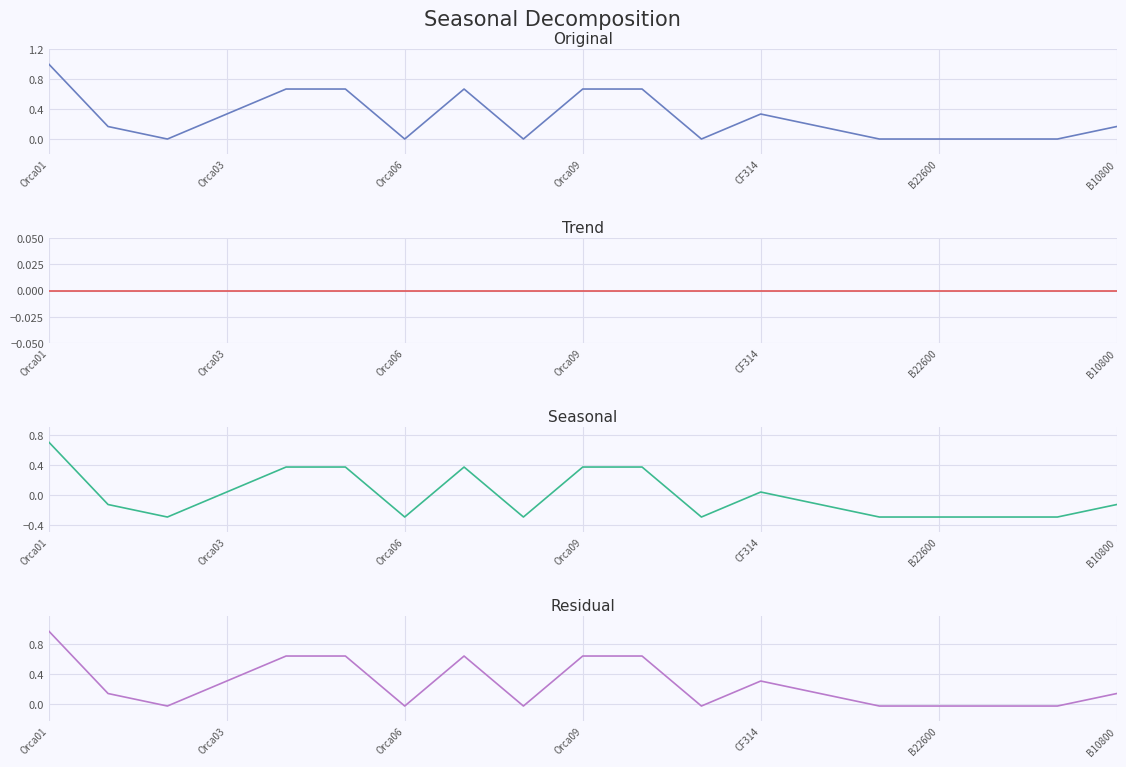

What is the maximum value shown in the chart?

1.0